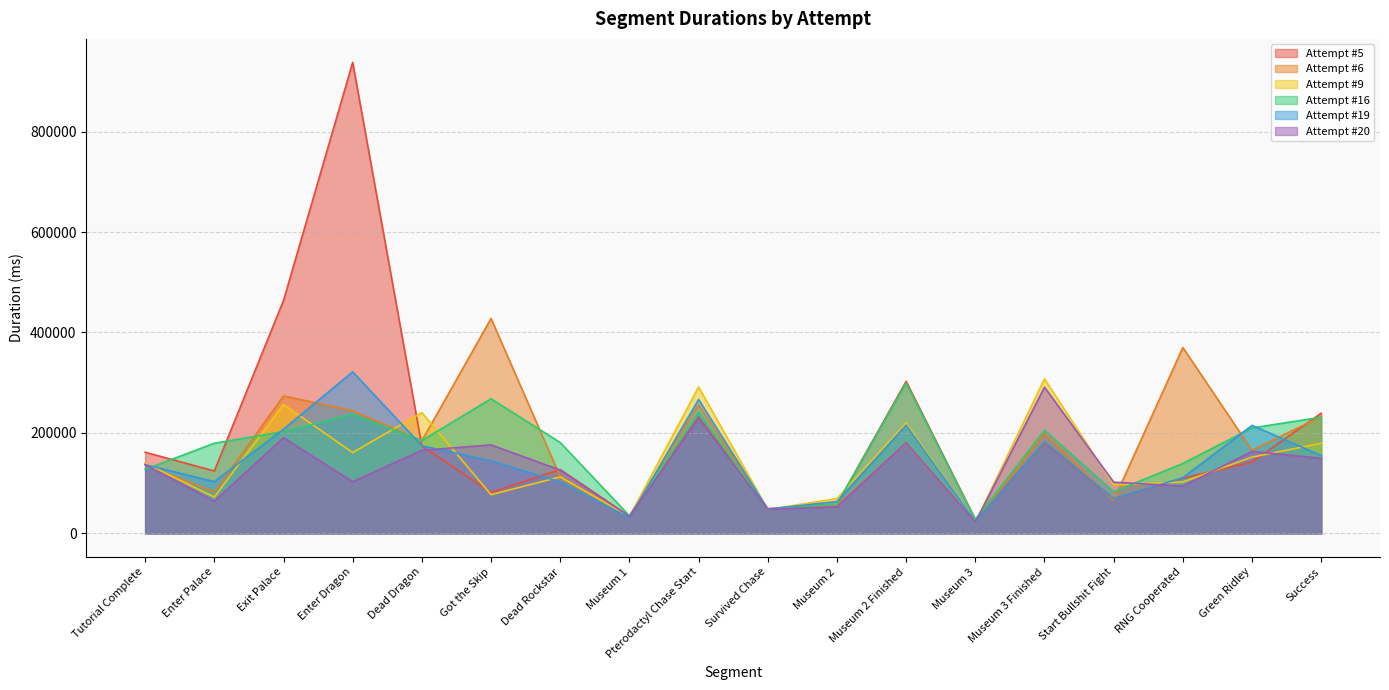

Where does the Attempt #16 series first go above 184782?

Exit Palace